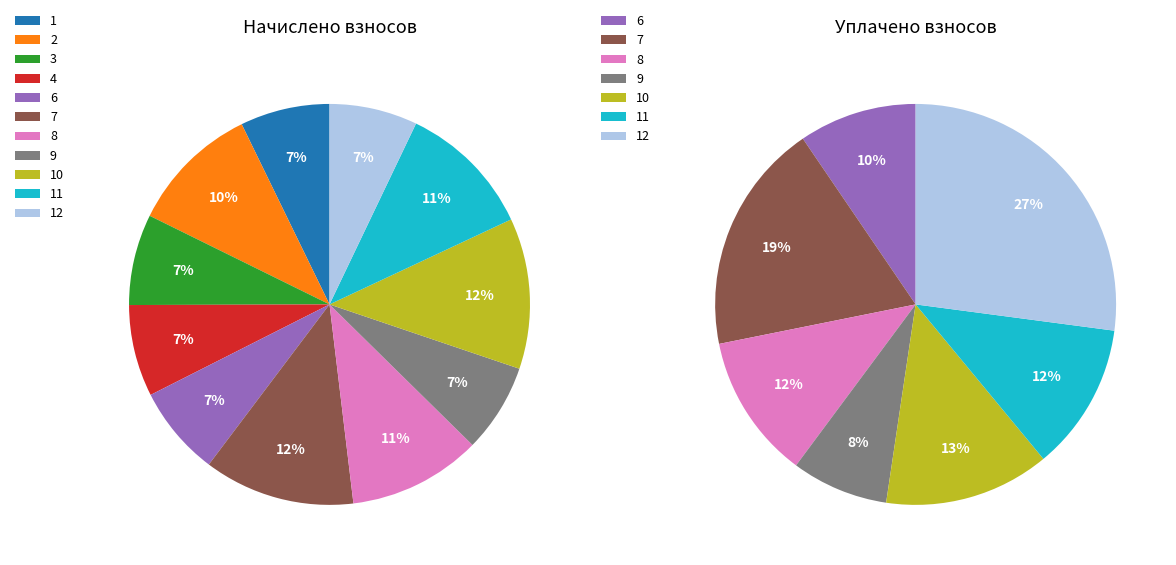

What percentage is the 9 slice, to the nearest percent?

7%